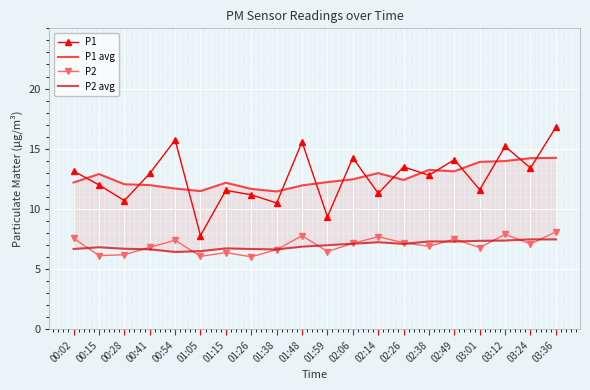

What is the sum of all P2 avg values?

139.5